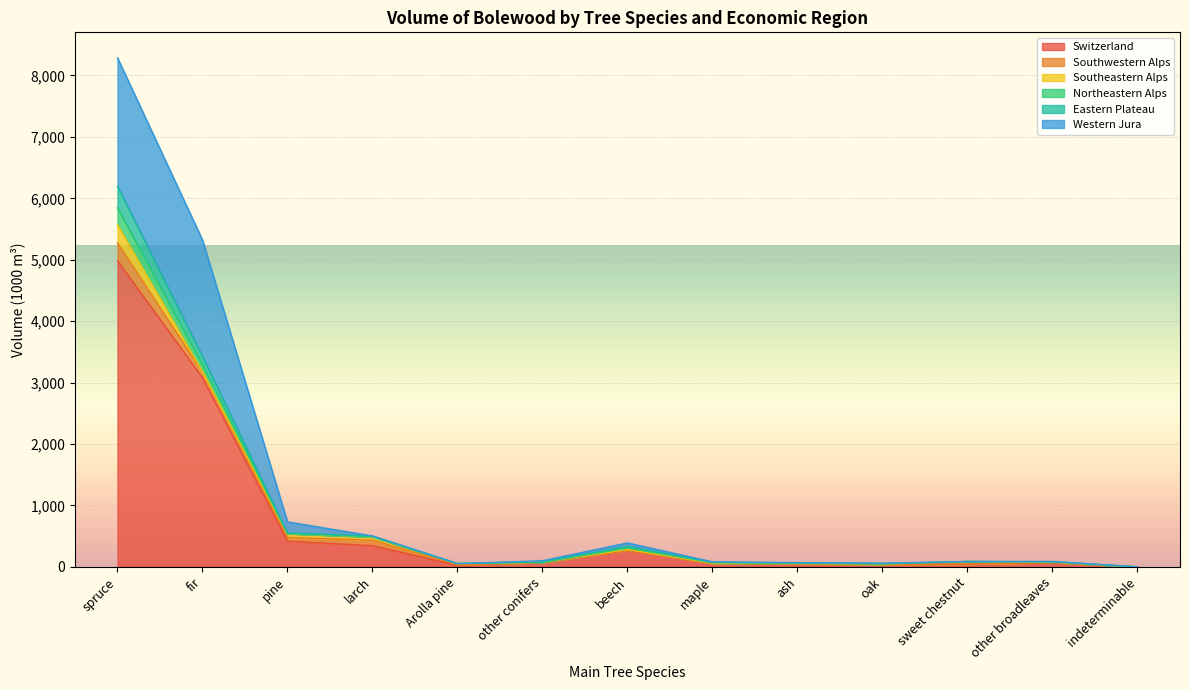

At which label is Northeastern Alps closest to 3097?

fir